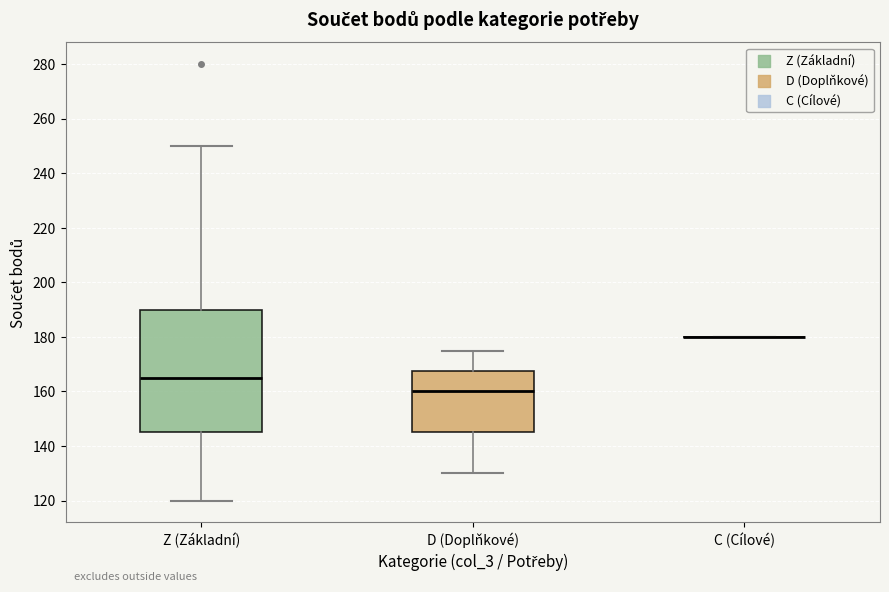

Reading left to right, transcribe this box plot: for each box, give where its median line is, the range the box spans, and where its two whiskers end, as read against the y-axis. The values are not printed on the chart, so give them approximately, as read against the axis.

Z (Základní): median 166, box 146 to 190, whiskers 120 to 250
D (Doplňkové): median 160, box 146 to 168, whiskers 130 to 176
C (Cílové): box collapsed to a line at 180, whiskers 180 to 180